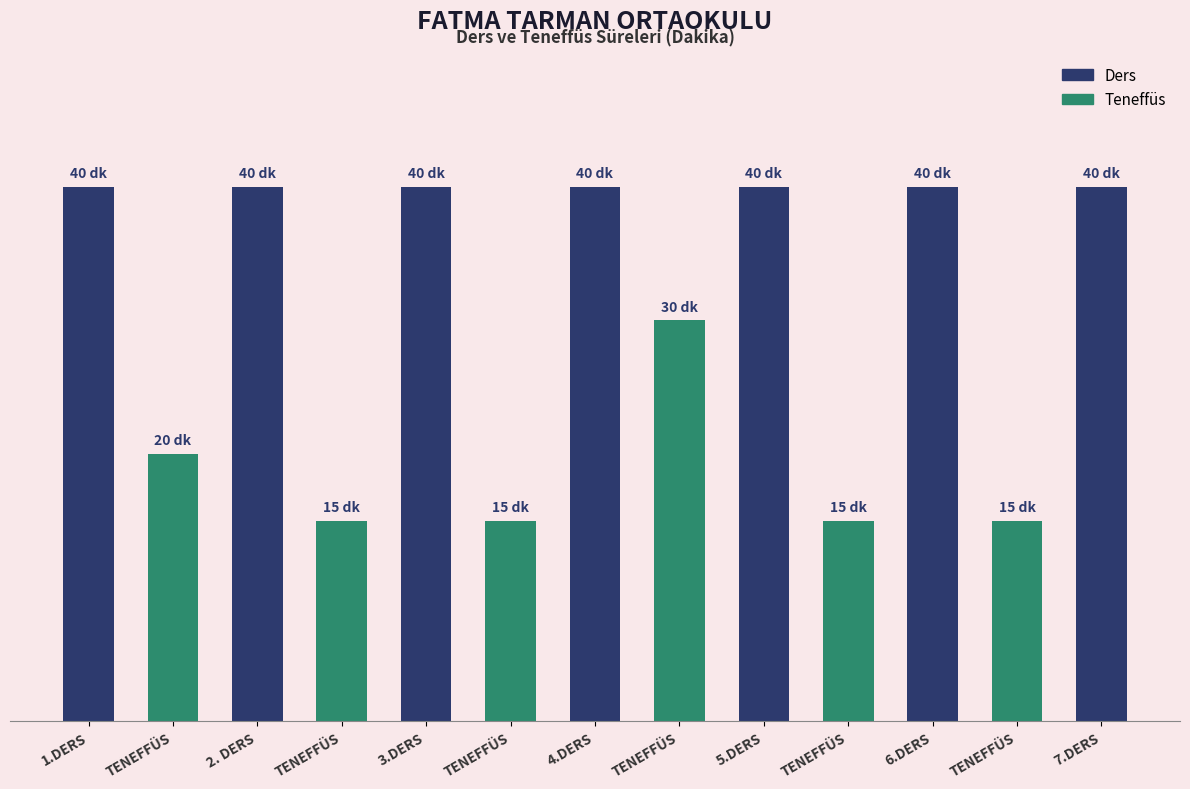

Are the bars horizontal?

No